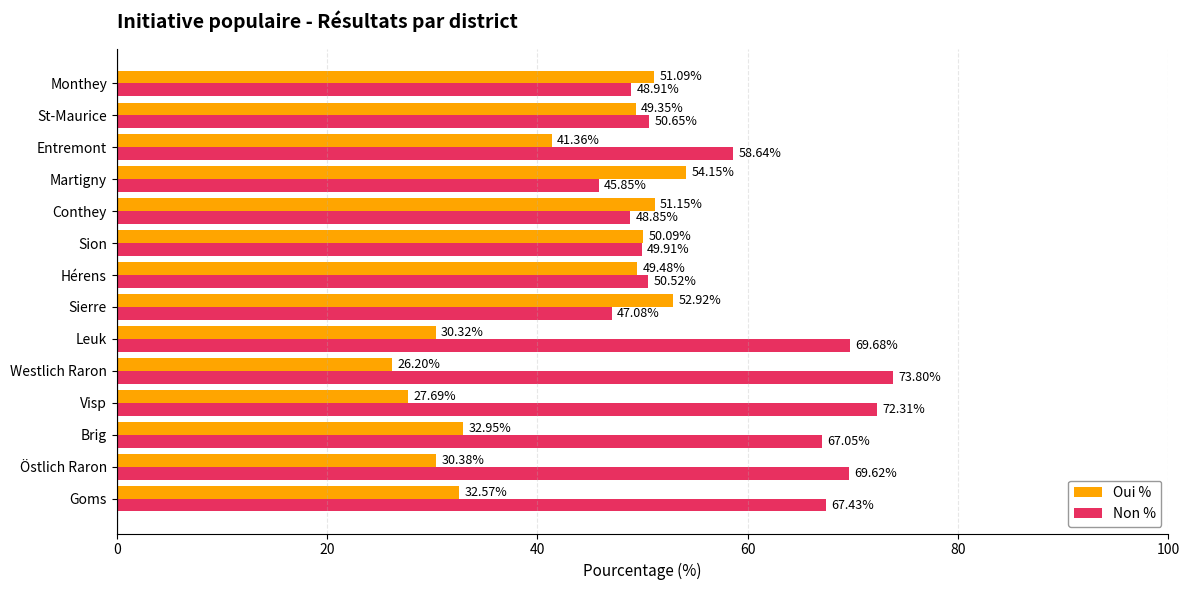

What is the difference between the highest and lowest values at Visp?

44.6